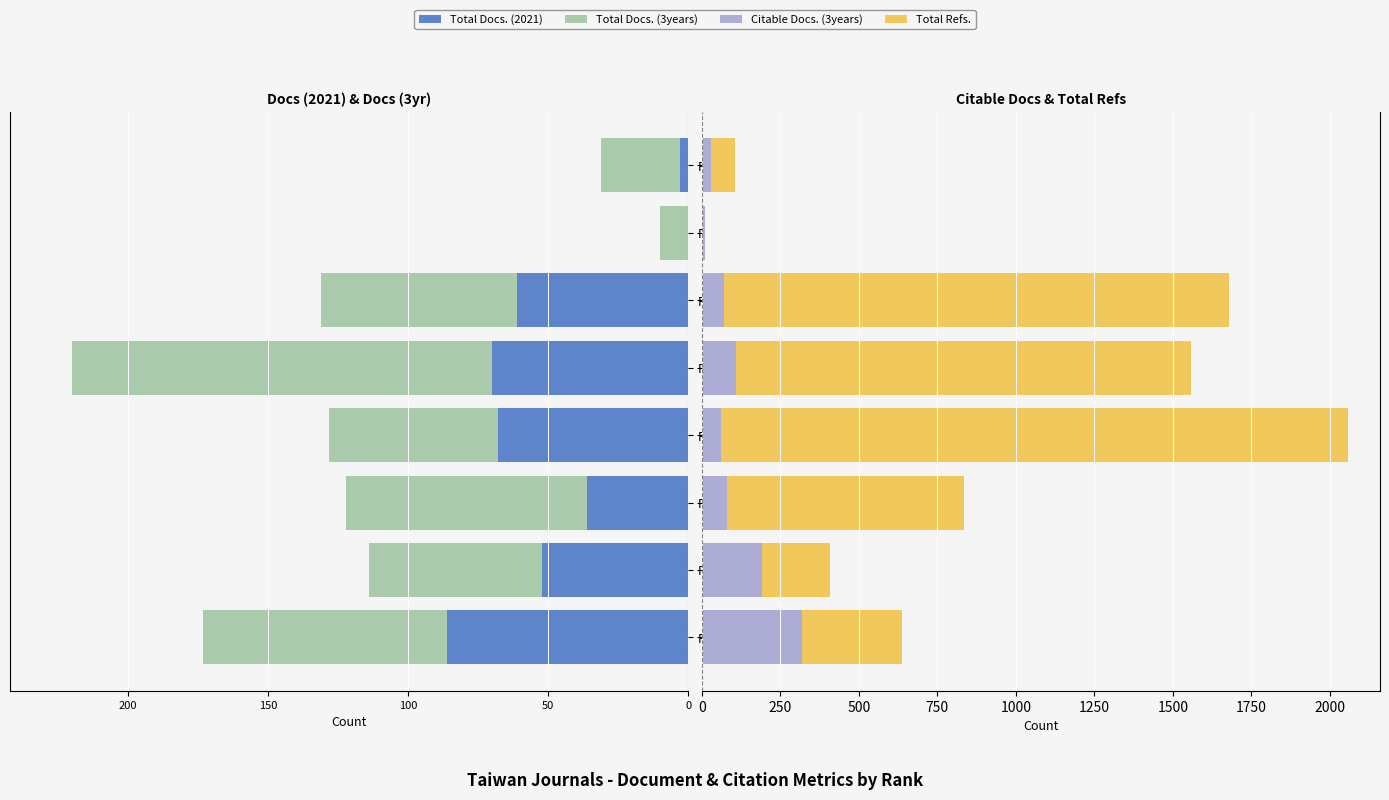

What is the difference between the Total Refs. values at Rank 4 and Rank 2?

1781